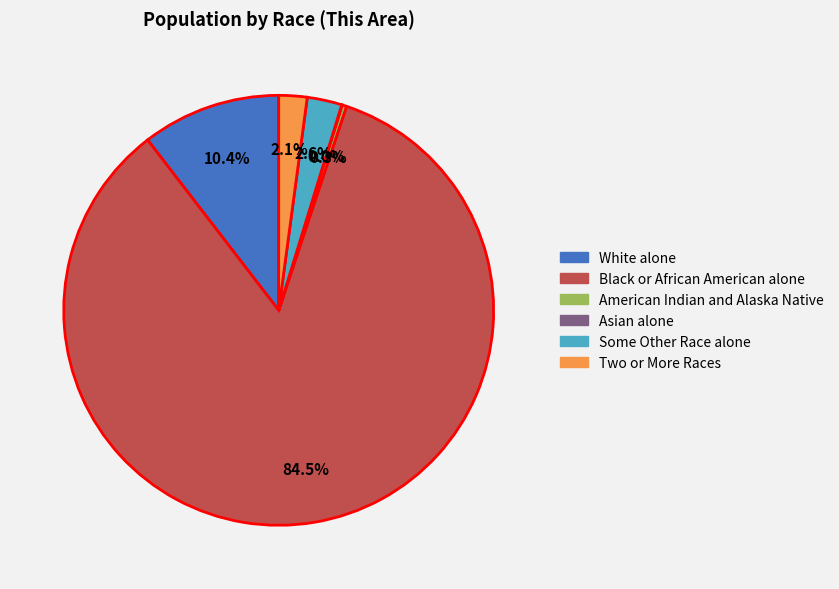

What is the largest slice in the pie chart?

Black or African American alone